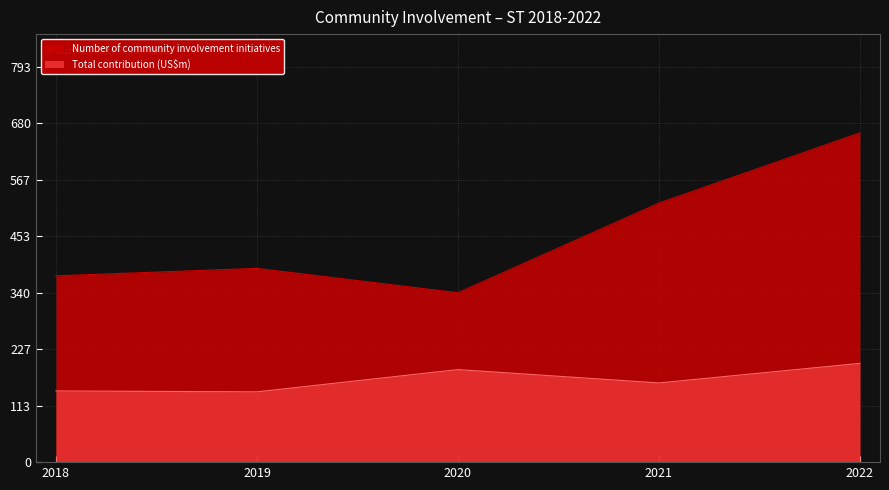

What is the maximum value shown in the chart?

661.0